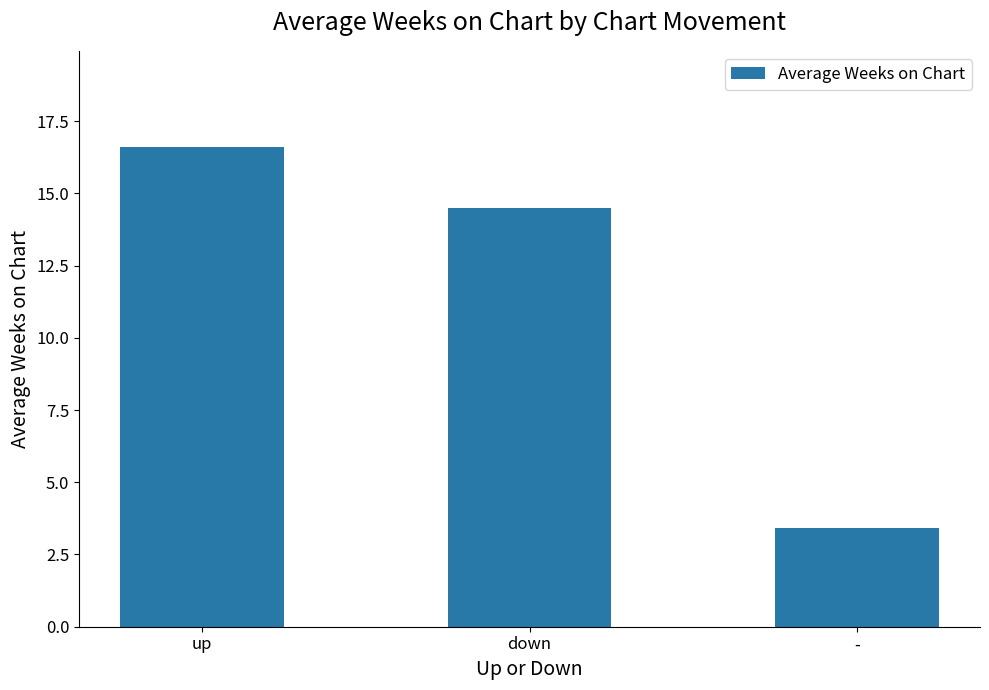

How many categories are shown in the chart?

3